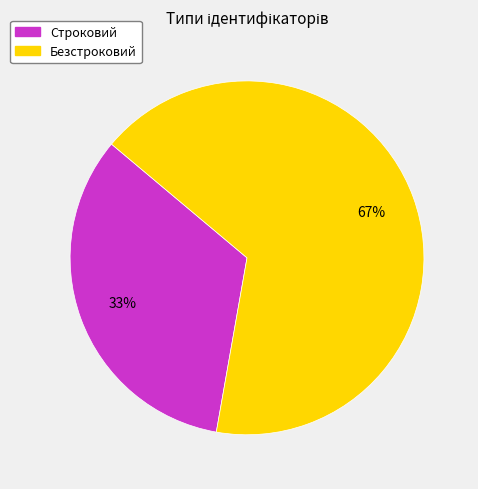

To the nearest percent, what is the combined percentage of Строковий and Безстроковий?

100%